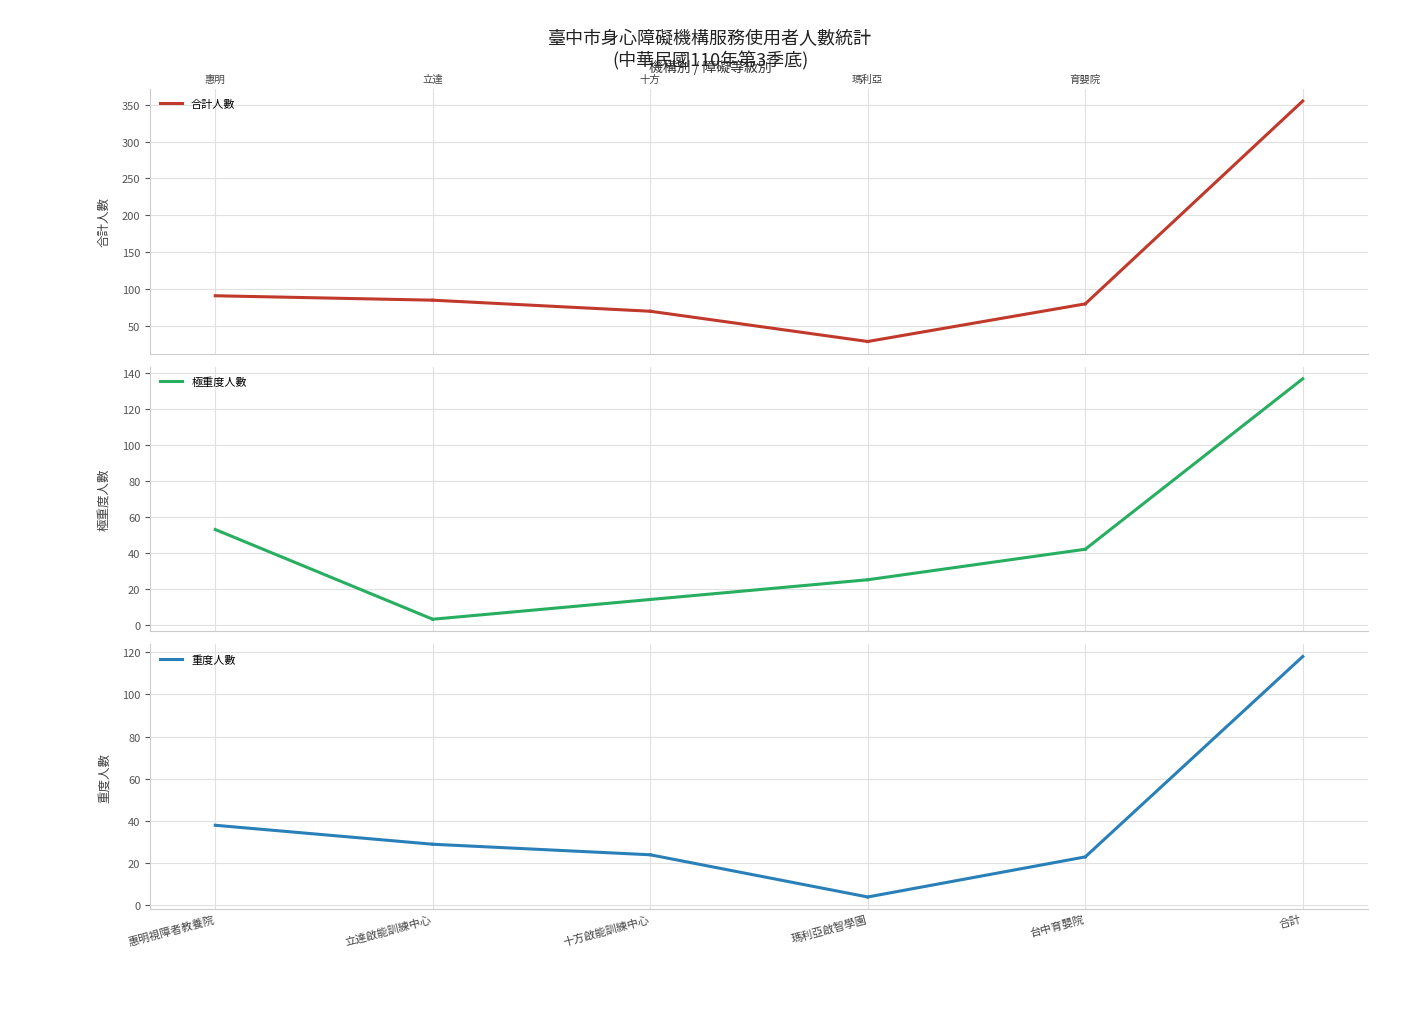

How many 極重度人數 values are between 3 and 53?

2